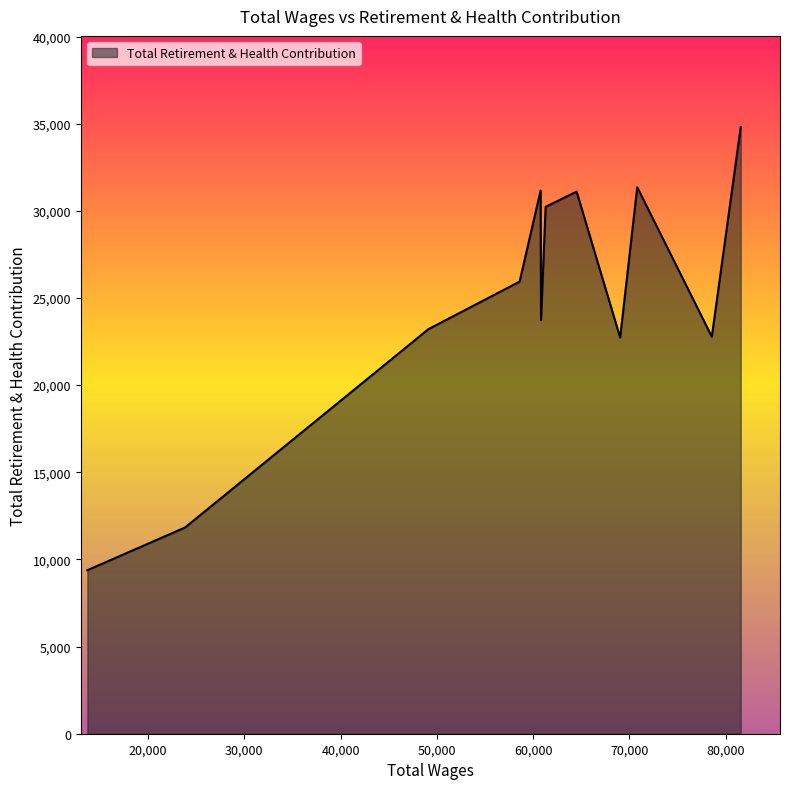

What is the greatest value displayed?

34814